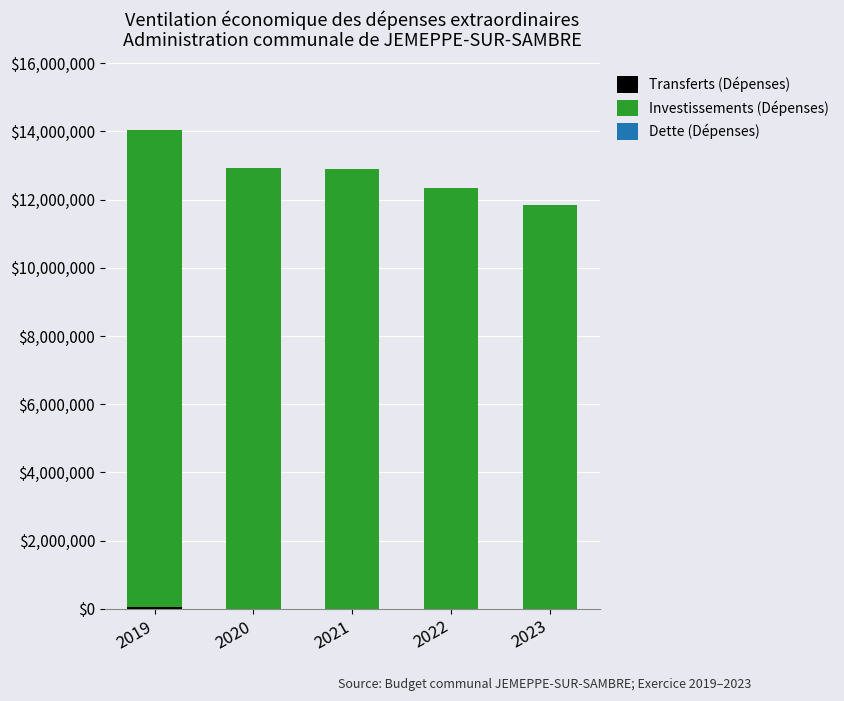

At which category is the sum across all series the highest?

2019